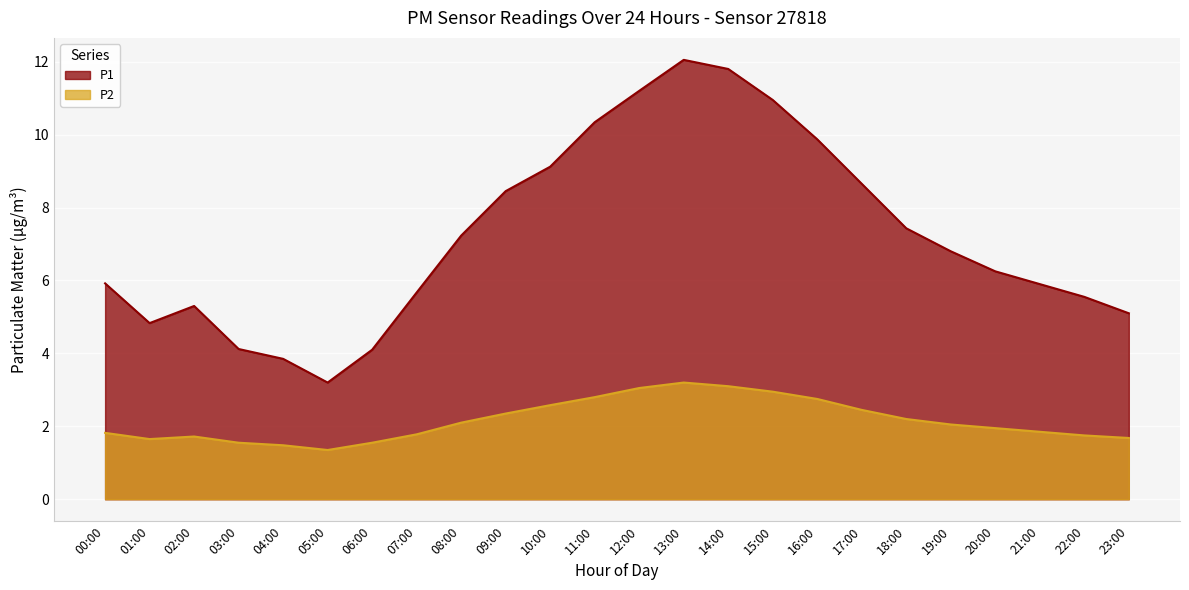

Where does the P2 series first go above 2?

08:00